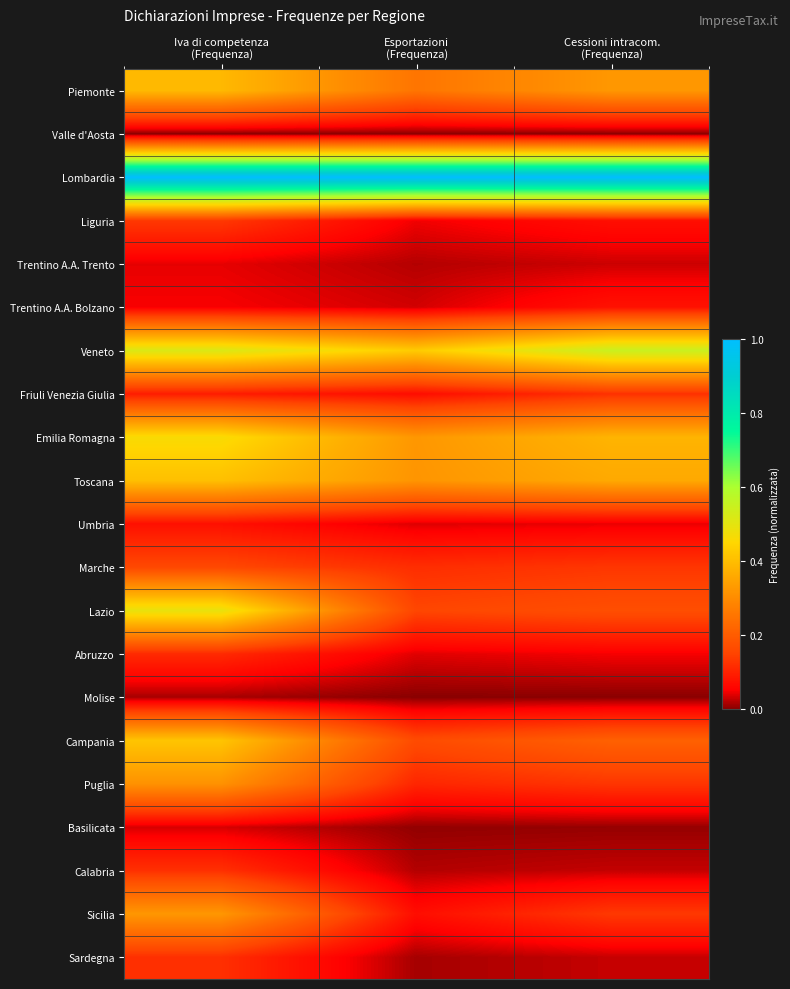

Reading left to right, what are all the values shown in this chart?

Piemonte: Iva di competenza
(Frequenza)=0.4	Esportazioni
(Frequenza)=0.3	Cessioni intracom.
(Frequenza)=0.3
Valle d'Aosta: Iva di competenza
(Frequenza)=0.0	Esportazioni
(Frequenza)=0.0	Cessioni intracom.
(Frequenza)=0.0
Lombardia: Iva di competenza
(Frequenza)=1.0	Esportazioni
(Frequenza)=1.0	Cessioni intracom.
(Frequenza)=1.0
Liguria: Iva di competenza
(Frequenza)=0.1	Esportazioni
(Frequenza)=0.0	Cessioni intracom.
(Frequenza)=0.1
Trentino A.A. Trento: Iva di competenza
(Frequenza)=0.0	Esportazioni
(Frequenza)=0.0	Cessioni intracom.
(Frequenza)=0.0
Trentino A.A. Bolzano: Iva di competenza
(Frequenza)=0.0	Esportazioni
(Frequenza)=0.0	Cessioni intracom.
(Frequenza)=0.1
Veneto: Iva di competenza
(Frequenza)=0.5	Esportazioni
(Frequenza)=0.4	Cessioni intracom.
(Frequenza)=0.5
Friuli Venezia Giulia: Iva di competenza
(Frequenza)=0.1	Esportazioni
(Frequenza)=0.1	Cessioni intracom.
(Frequenza)=0.1
Emilia Romagna: Iva di competenza
(Frequenza)=0.5	Esportazioni
(Frequenza)=0.3	Cessioni intracom.
(Frequenza)=0.4
Toscana: Iva di competenza
(Frequenza)=0.4	Esportazioni
(Frequenza)=0.3	Cessioni intracom.
(Frequenza)=0.4
Umbria: Iva di competenza
(Frequenza)=0.1	Esportazioni
(Frequenza)=0.0	Cessioni intracom.
(Frequenza)=0.0
Marche: Iva di competenza
(Frequenza)=0.2	Esportazioni
(Frequenza)=0.1	Cessioni intracom.
(Frequenza)=0.1
Lazio: Iva di competenza
(Frequenza)=0.5	Esportazioni
(Frequenza)=0.2	Cessioni intracom.
(Frequenza)=0.2
Abruzzo: Iva di competenza
(Frequenza)=0.1	Esportazioni
(Frequenza)=0.0	Cessioni intracom.
(Frequenza)=0.0
Molise: Iva di competenza
(Frequenza)=0.0	Esportazioni
(Frequenza)=0.0	Cessioni intracom.
(Frequenza)=0.0
Campania: Iva di competenza
(Frequenza)=0.4	Esportazioni
(Frequenza)=0.2	Cessioni intracom.
(Frequenza)=0.2
Puglia: Iva di competenza
(Frequenza)=0.3	Esportazioni
(Frequenza)=0.1	Cessioni intracom.
(Frequenza)=0.1
Basilicata: Iva di competenza
(Frequenza)=0.0	Esportazioni
(Frequenza)=0.0	Cessioni intracom.
(Frequenza)=0.0
Calabria: Iva di competenza
(Frequenza)=0.1	Esportazioni
(Frequenza)=0.0	Cessioni intracom.
(Frequenza)=0.0
Sicilia: Iva di competenza
(Frequenza)=0.3	Esportazioni
(Frequenza)=0.1	Cessioni intracom.
(Frequenza)=0.1
Sardegna: Iva di competenza
(Frequenza)=0.1	Esportazioni
(Frequenza)=0.0	Cessioni intracom.
(Frequenza)=0.0